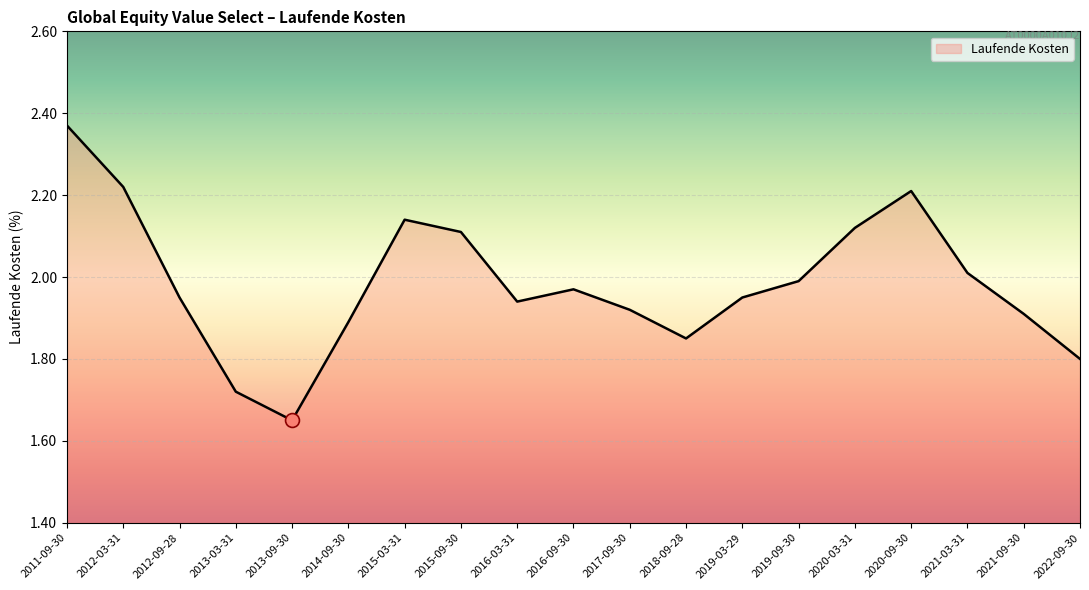

What is the sum of all values?

37.7